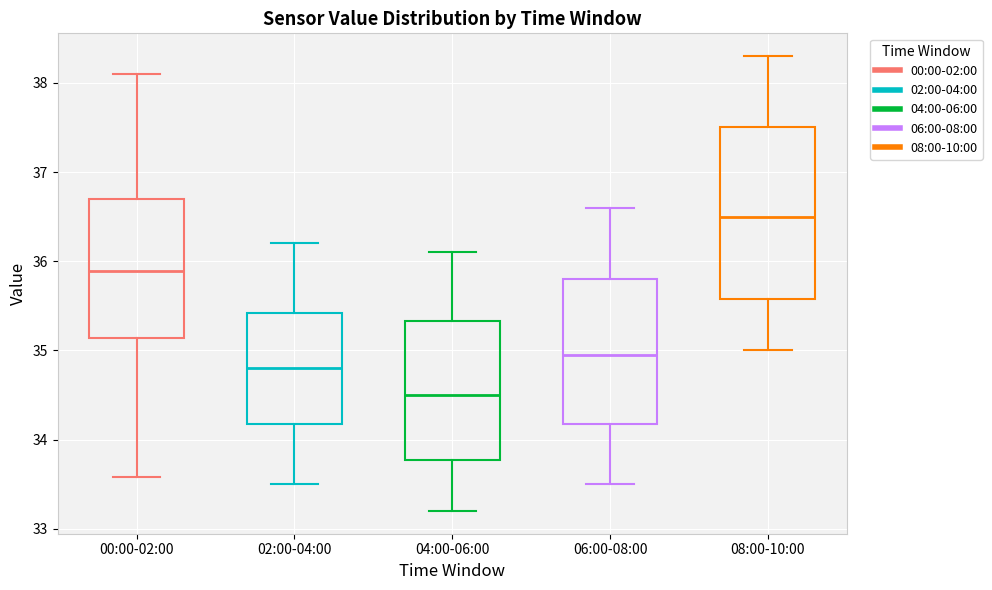

Comparing the boxes themselves (not the whiskers), which one is the tallest?

08:00-10:00